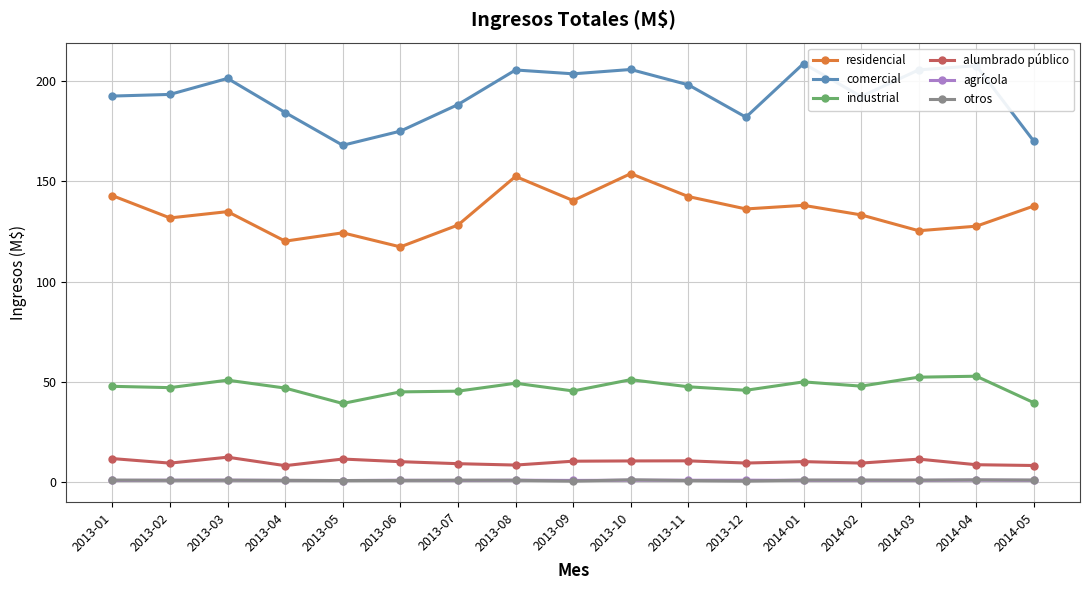

What is the lowest value of the alumbrado público series?

8.0